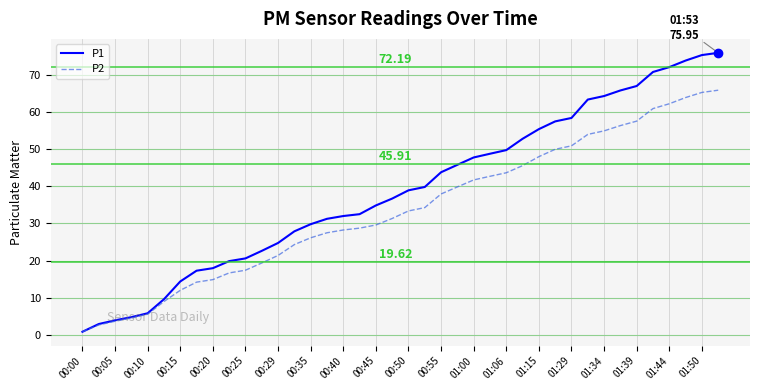

At how many categories does at least one series exceed 29?

26